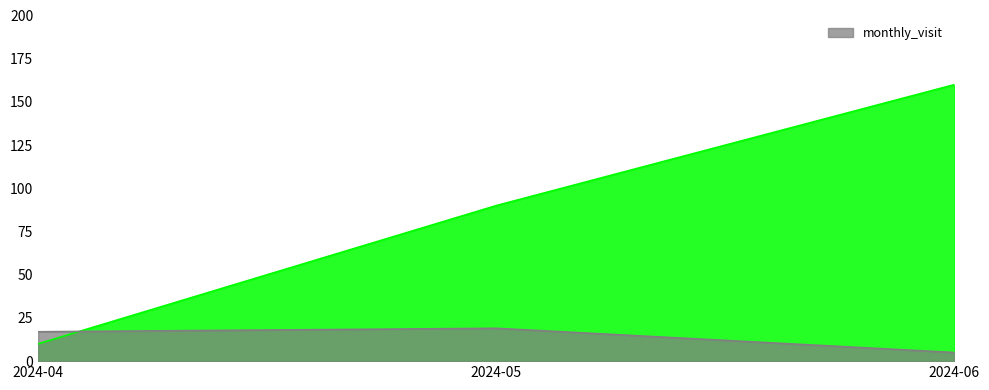

How many lines are shown in the chart?

2